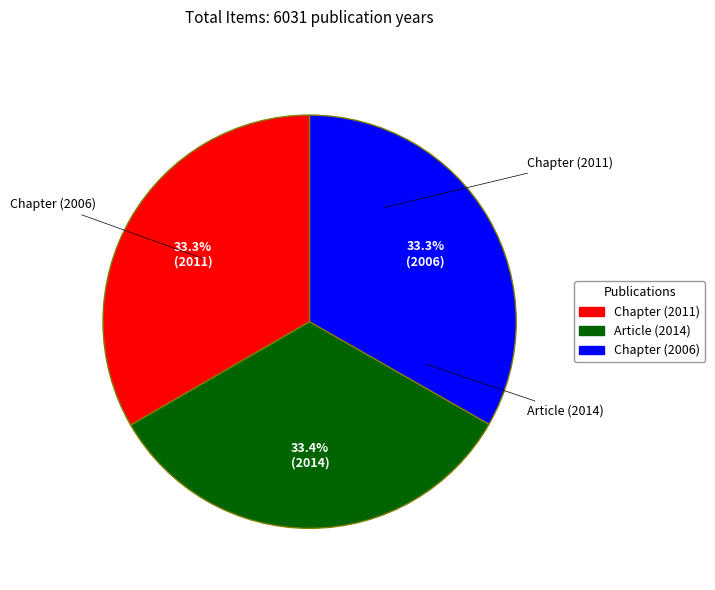

Combined, do Article (2014) and Chapter (2006) account for over 50%?

Yes